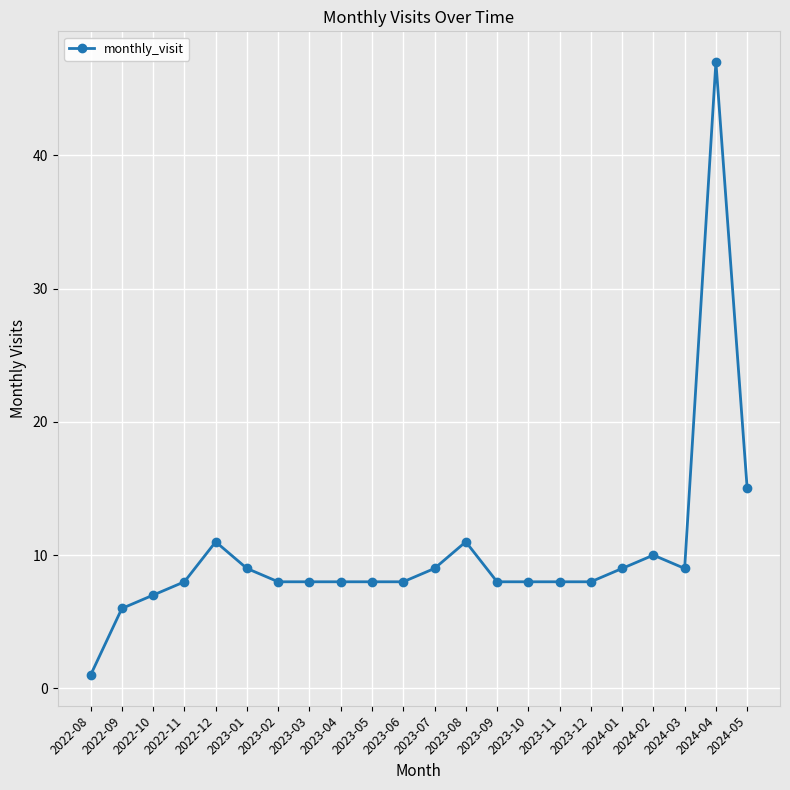

What is the difference between the maximum and minimum values?

46